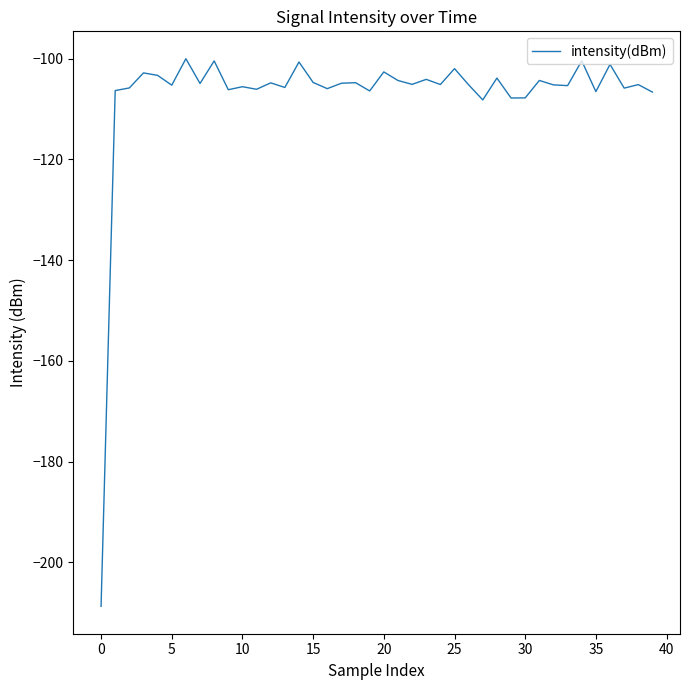

True or false: the data has more than 0 interior local peaks.

True